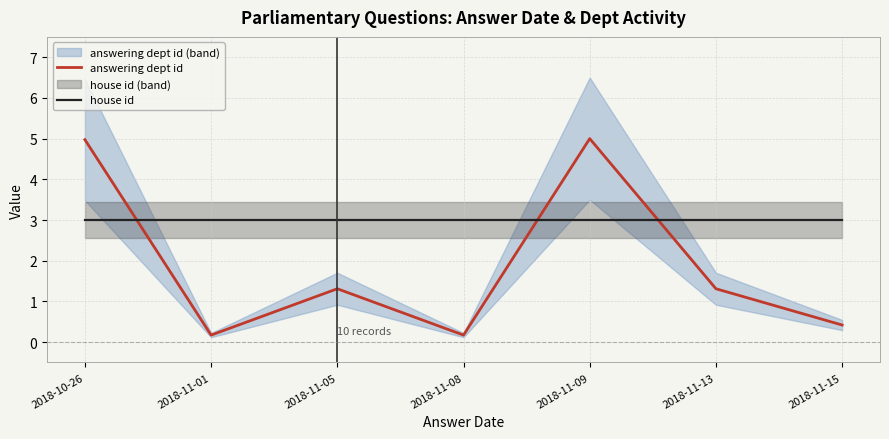

True or false: house id has a value of 3.0 at 2018-11-15.

True